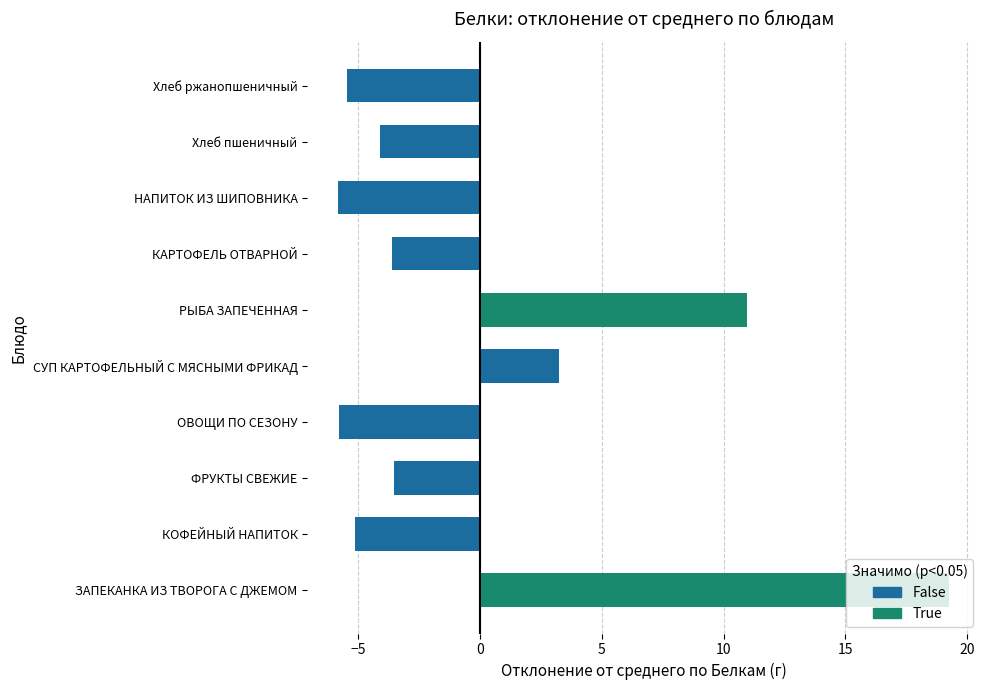

Which has a higher value, КОФЕЙНЫЙ НАПИТОК or НАПИТОК ИЗ ШИПОВНИКА?

КОФЕЙНЫЙ НАПИТОК